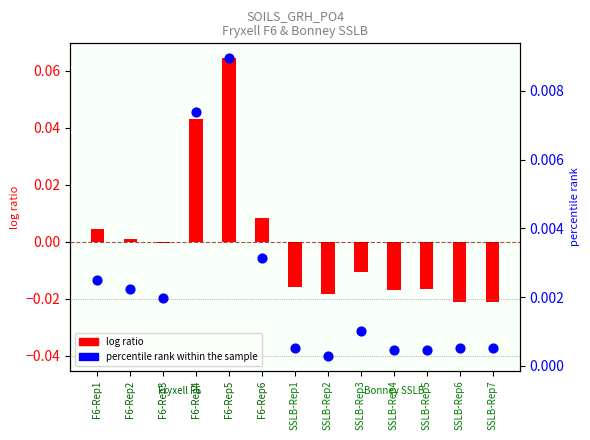

Which series contains the lowest Y value?

log ratio